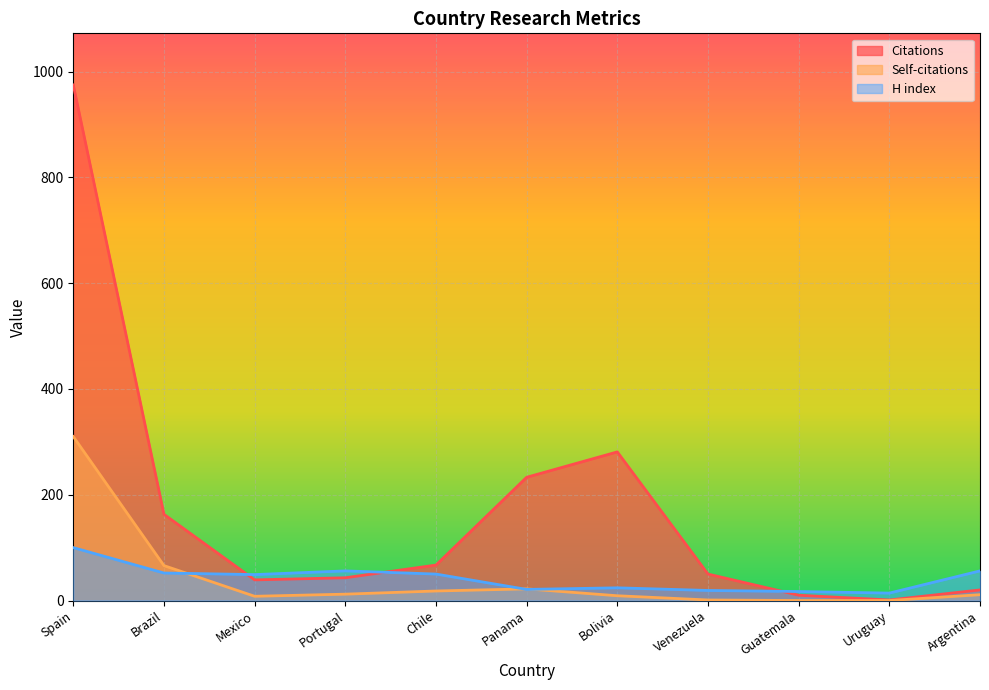

In H index, how many points are higher than both neighbors (excluding endpoints)?

2